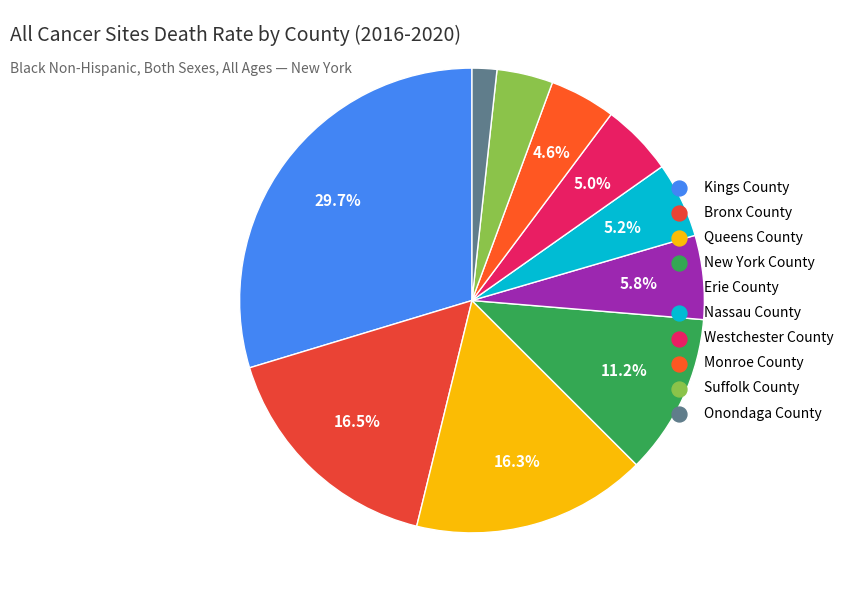

Which category has the biggest portion of the pie?

Kings County